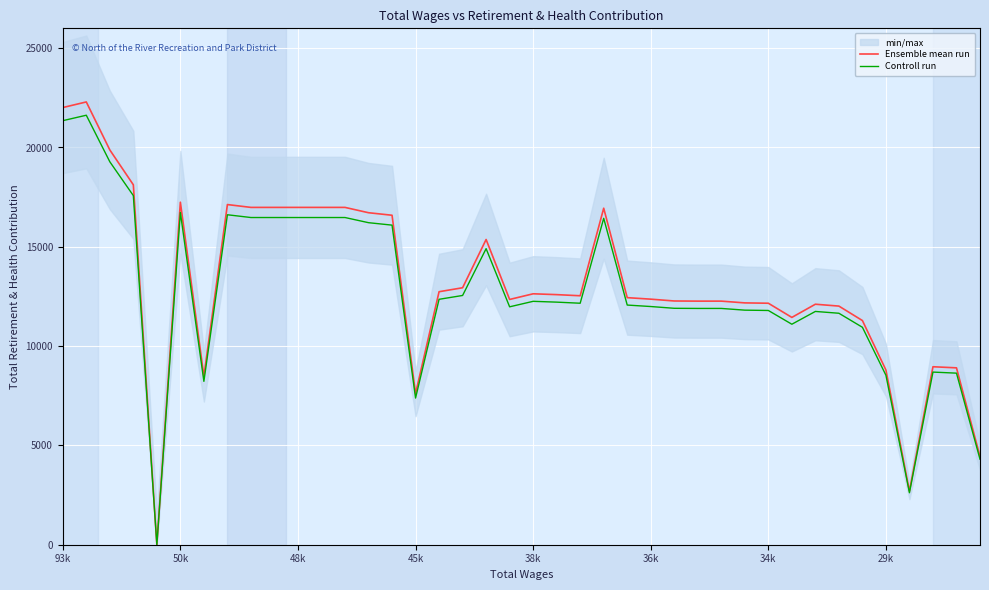

What is the total value across all series at 13?

32930.5